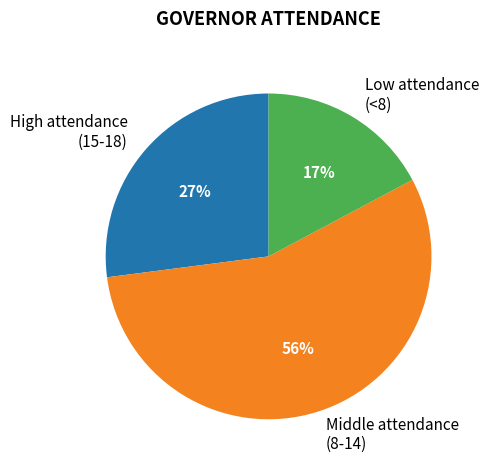

Which category has the smallest portion of the pie?

Low attendance (<8)